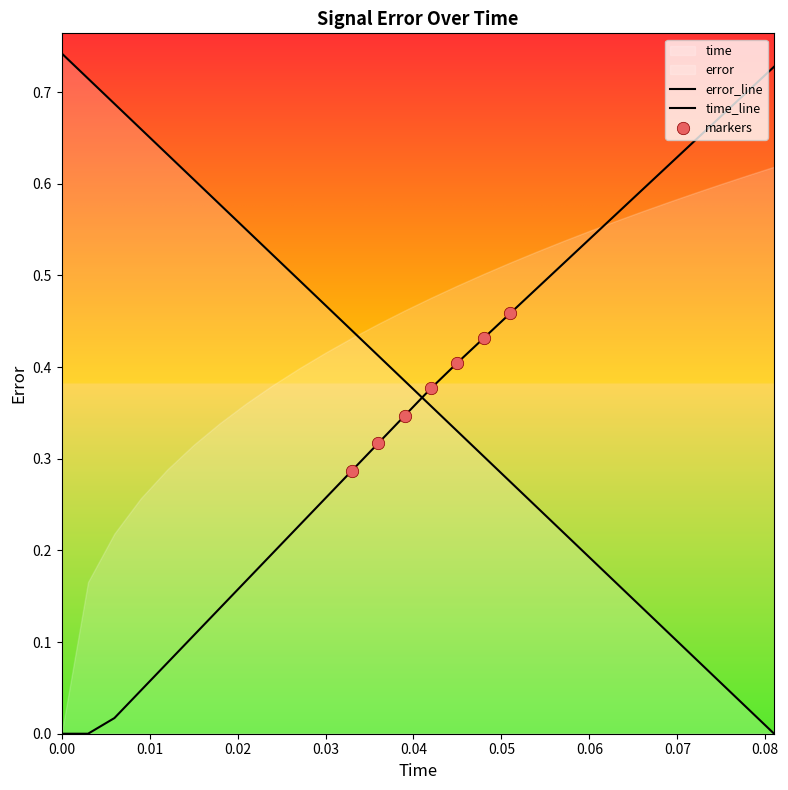

Which series reaches the minimum Y coordinate?

time